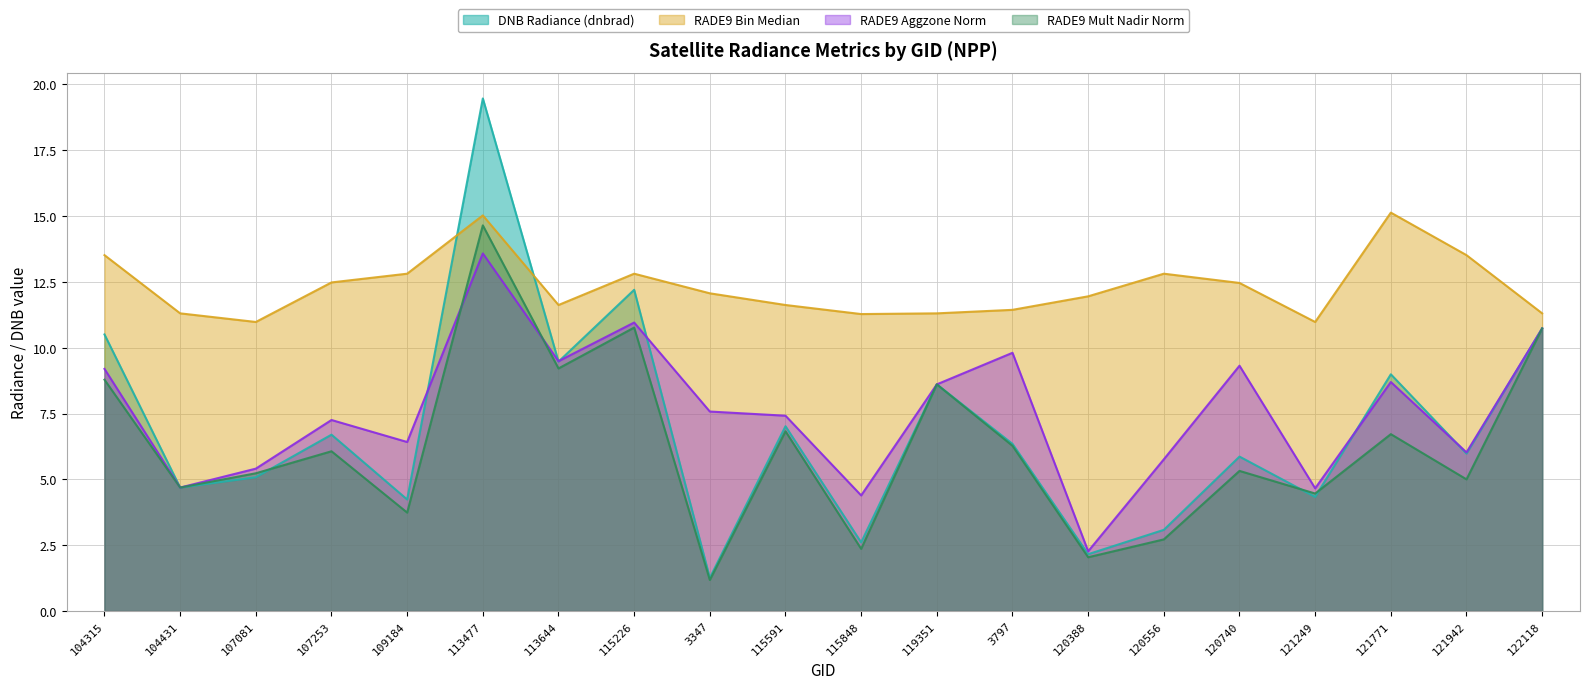

What is the difference between the rade9_aggzone_norm values at 113644 and 119351?

0.9